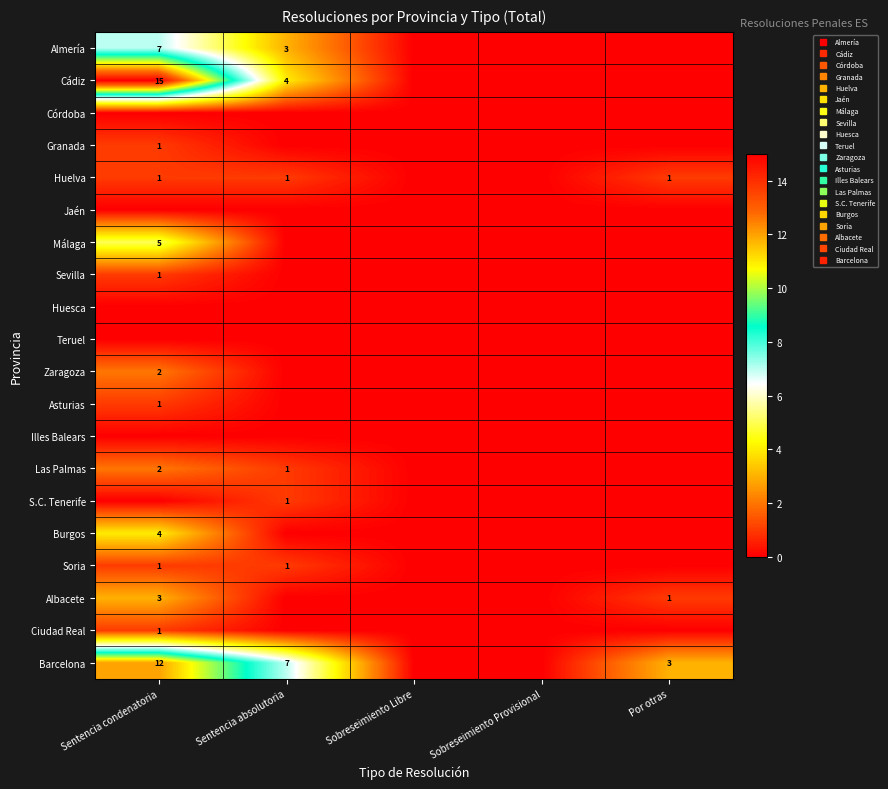

At Por otras, list the series in order from smallest to largest.

Almería, Cádiz, Córdoba, Granada, Jaén, Málaga, Sevilla, Huesca, Teruel, Zaragoza, Asturias, Illes Balears, Las Palmas, S.C. Tenerife, Burgos, Soria, Ciudad Real, Huelva, Albacete, Barcelona